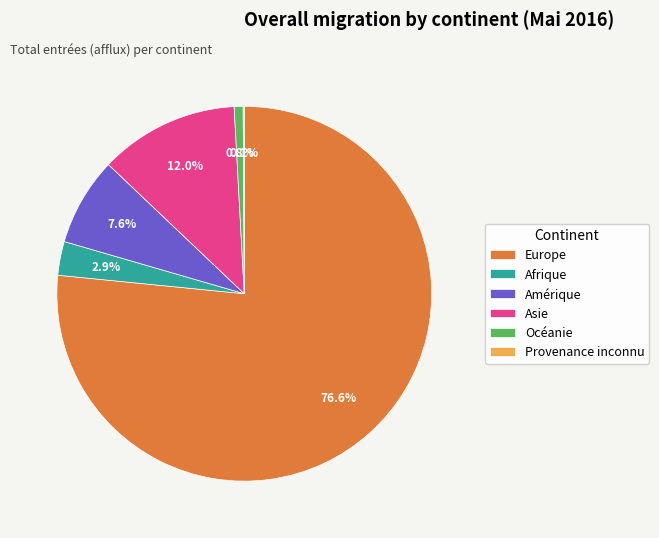

What percentage is the Asie slice, to the nearest percent?

12%